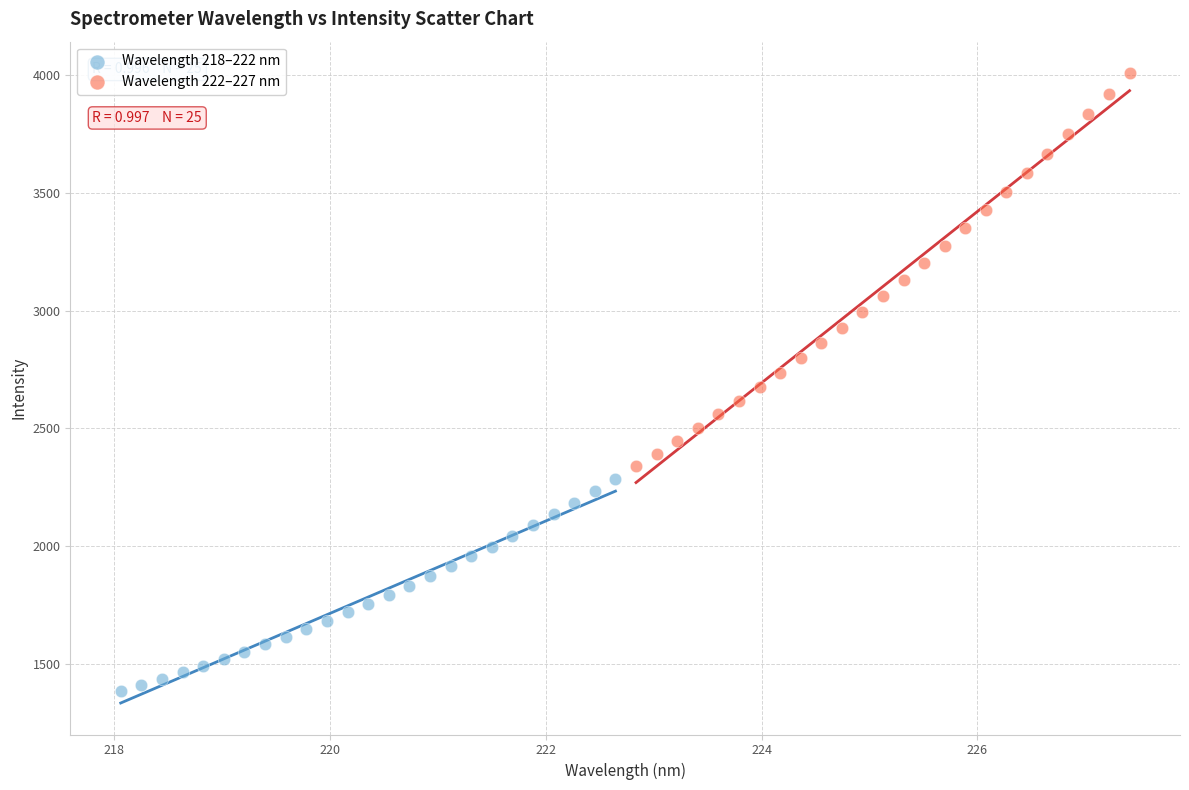

Which series reaches the maximum Y coordinate?

Wavelength 222–227 nm